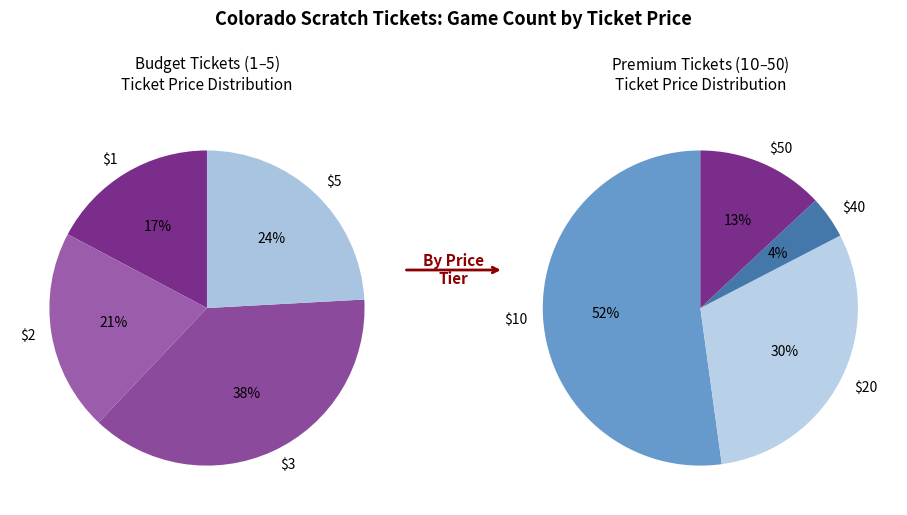

The $40 slice represents 20% of the pie. True or false?

False